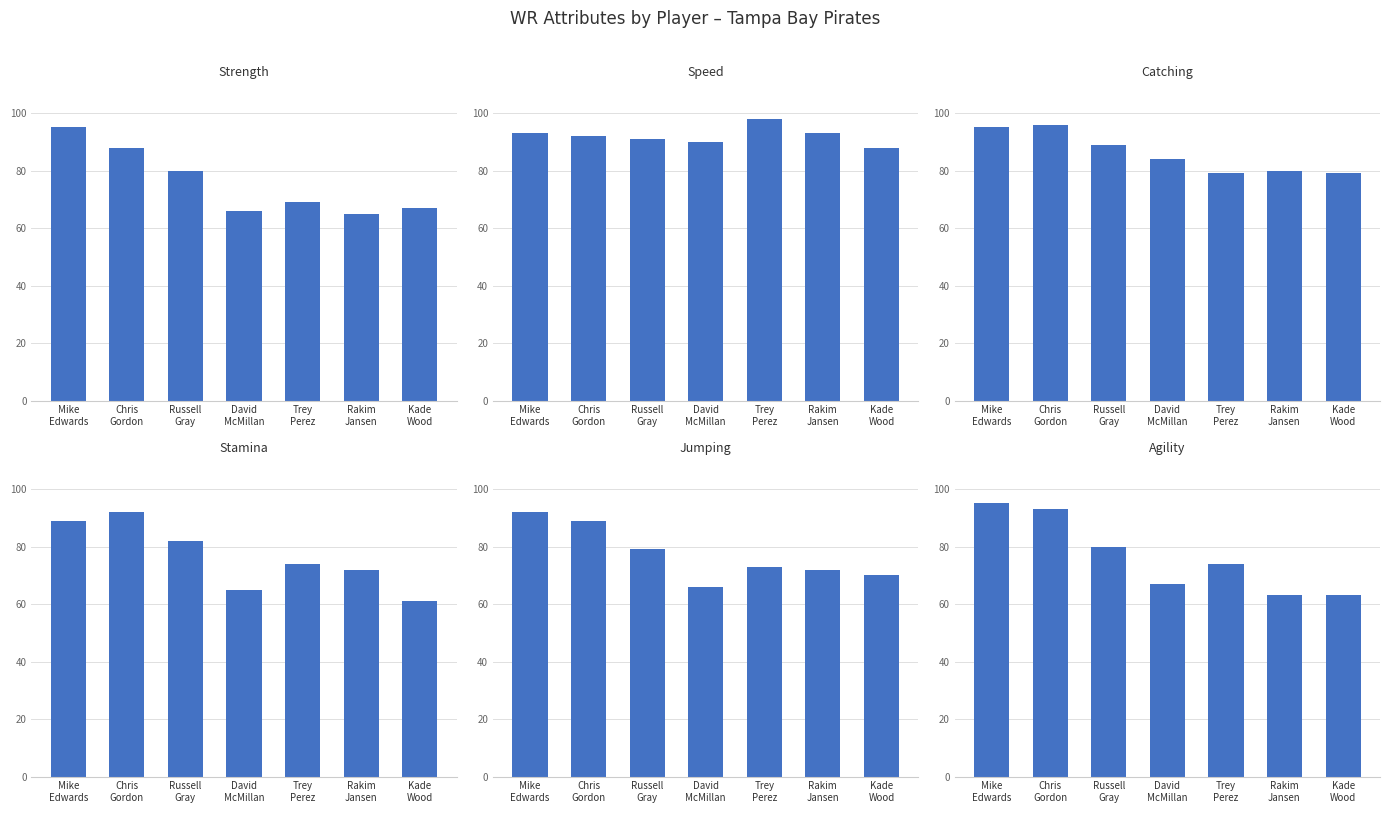

How many bars are there in total?

42